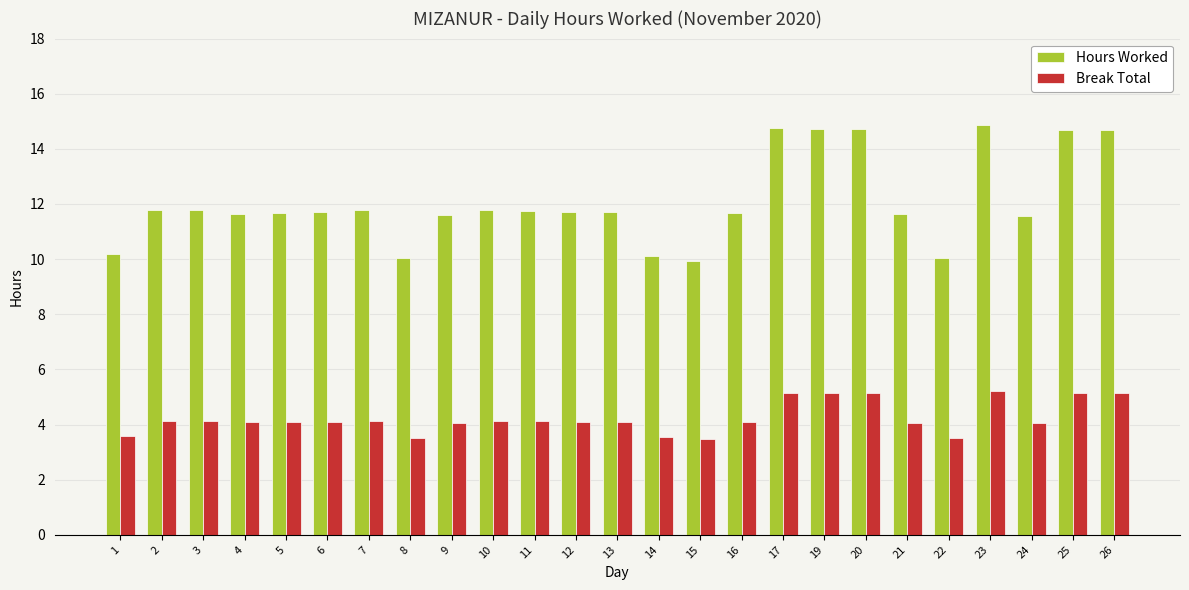

How many groups of bars are there?

25